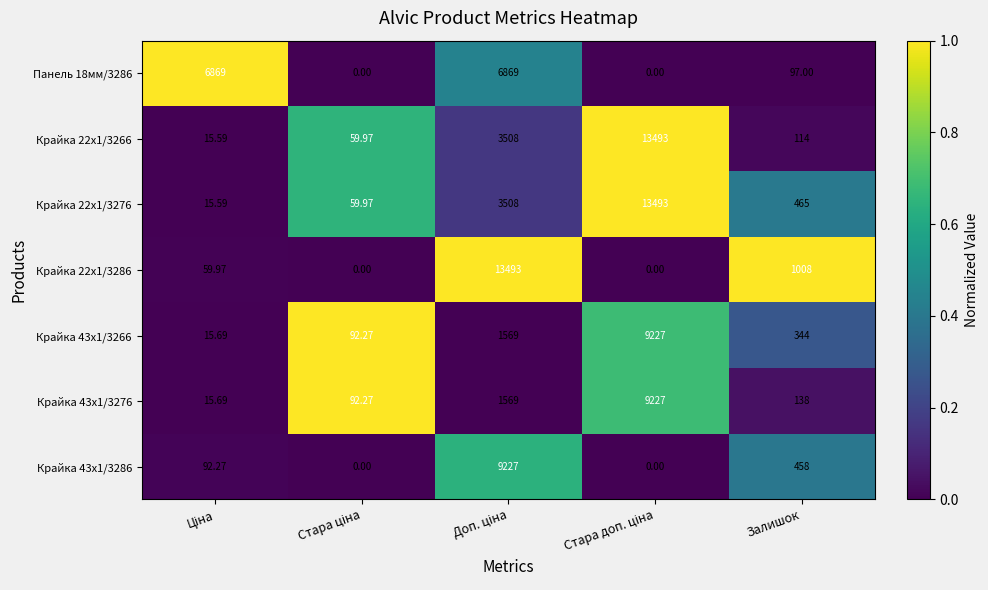

Which series has the largest range (max minus min)?

Крайка 22x1/3286